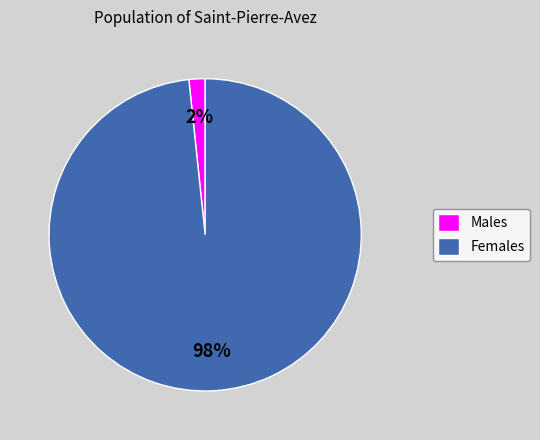

Combined, do Females and Males account for over 50%?

Yes